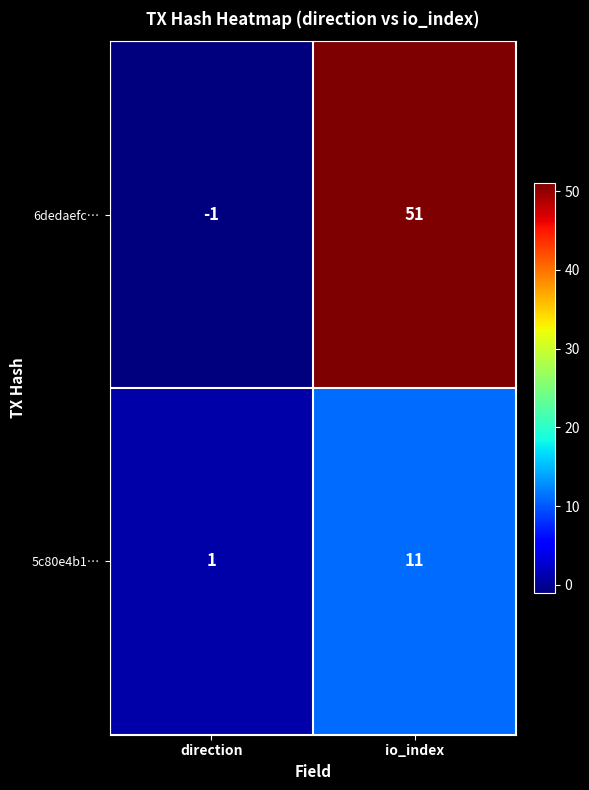

What is the sum of the 6dedaefc… values at direction and io_index?

50